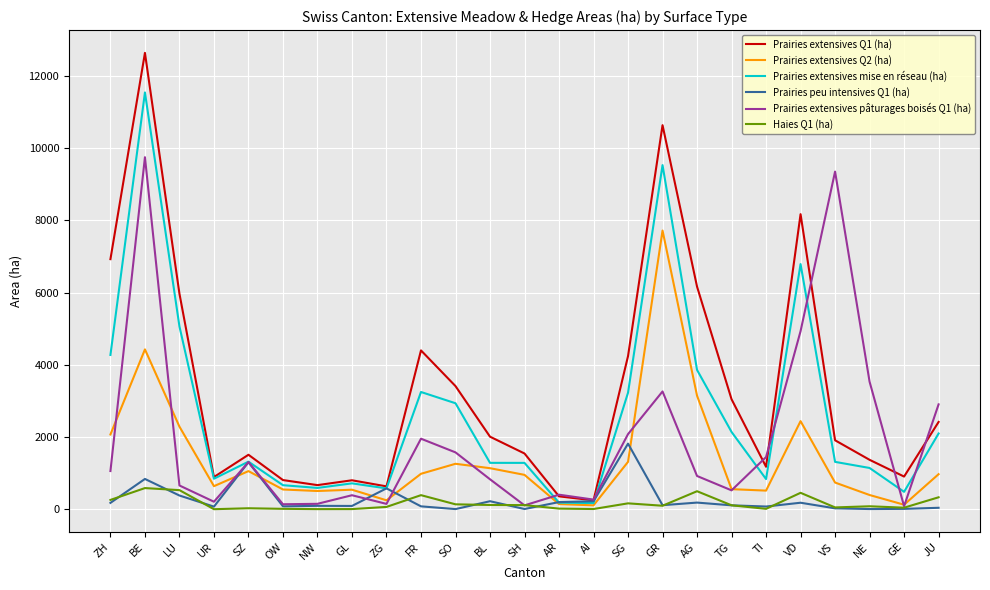

Rank the series by their maximum value, from highest to lowest.

Prairies extensives Q1 (ha), Prairies extensives mise en réseau (ha), Prairies extensives pâturages boisés Q1 (ha), Prairies extensives Q2 (ha), Prairies peu intensives Q1 (ha), Haies Q1 (ha)